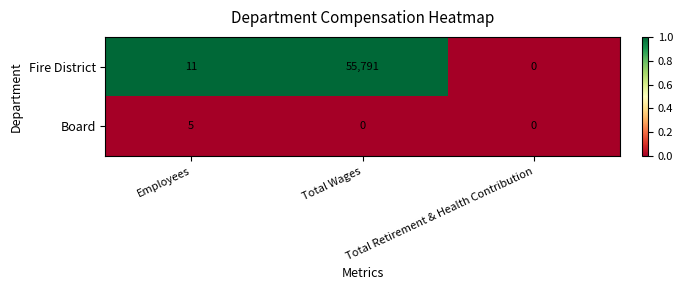

Which series has the widest spread of values?

Fire District